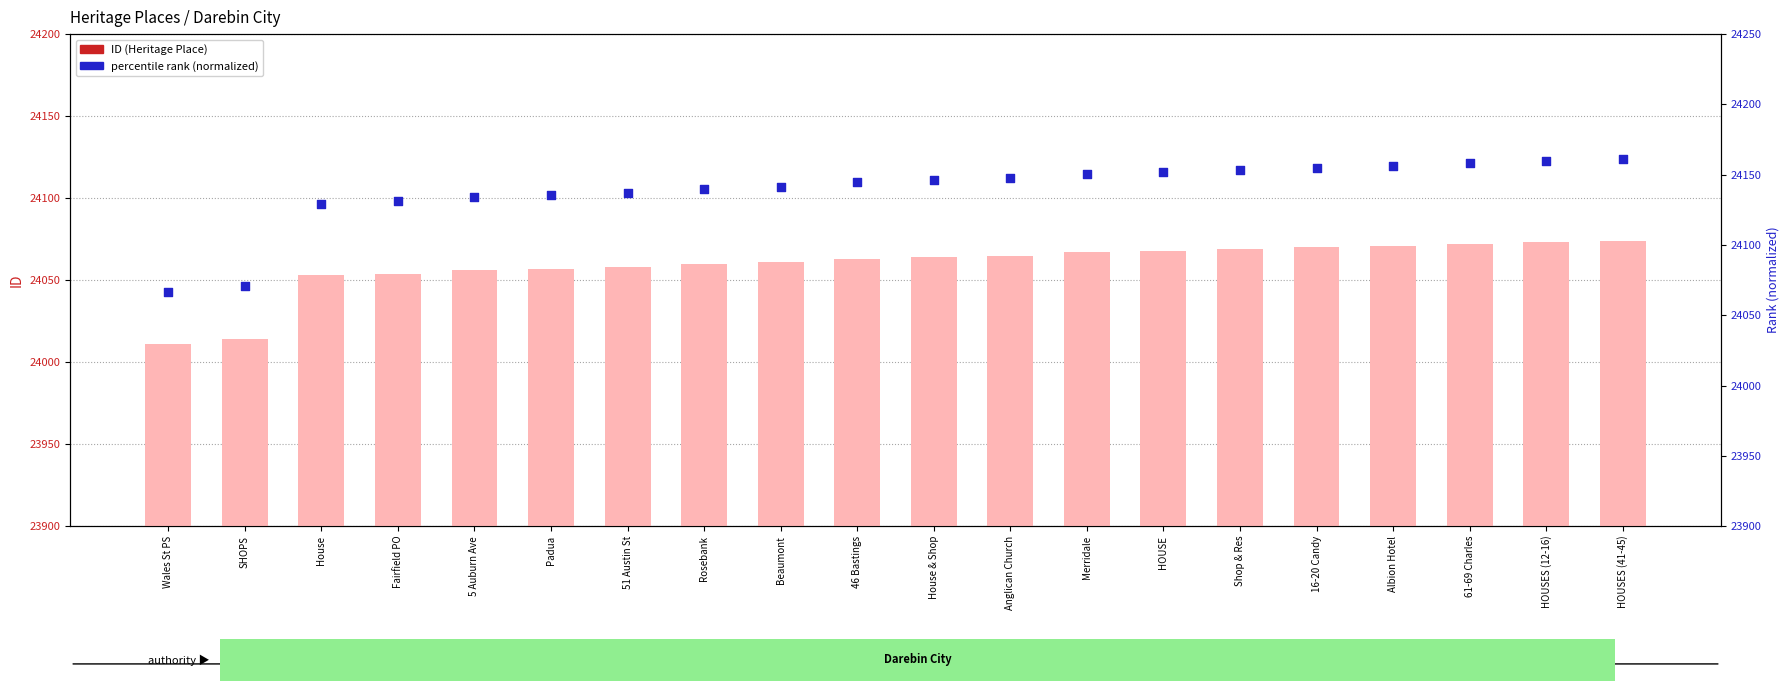

Which series has the largest total across all categories?

percentile rank (normalized)